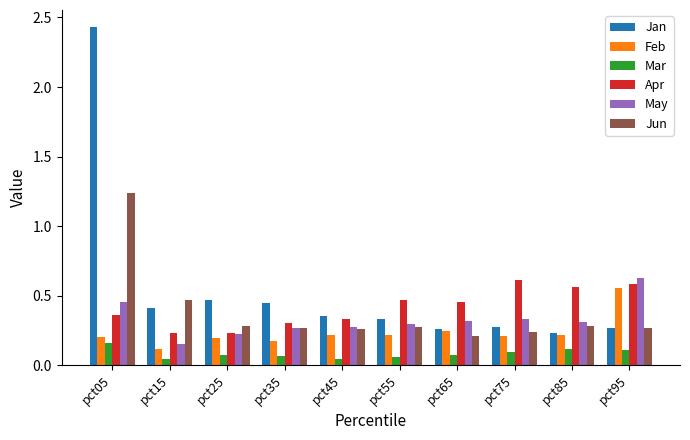

The Apr series shows 0.8 at pct85. True or false?

False